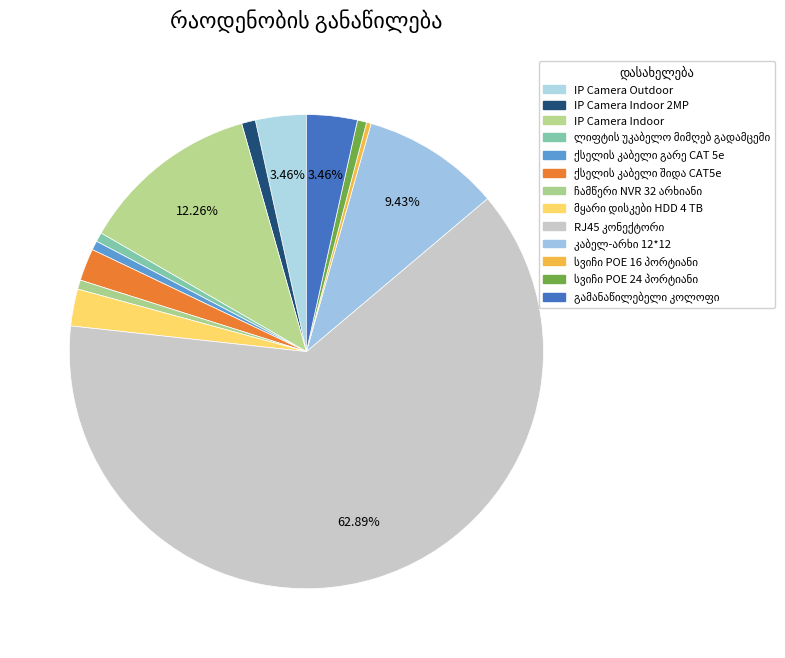

What is the change in value from IP Camera Indoor 2MP to RJ45 კონექტორი?

+197